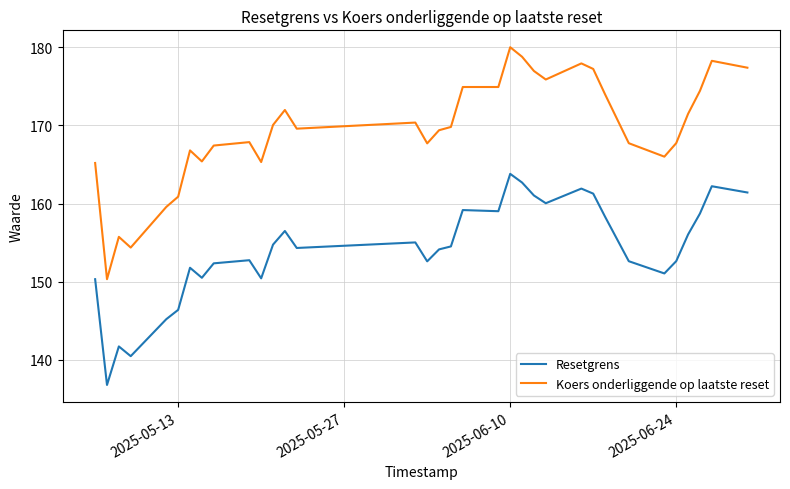

List the series in order of their peak value, highest first.

Koers onderliggende op laatste reset, Resetgrens